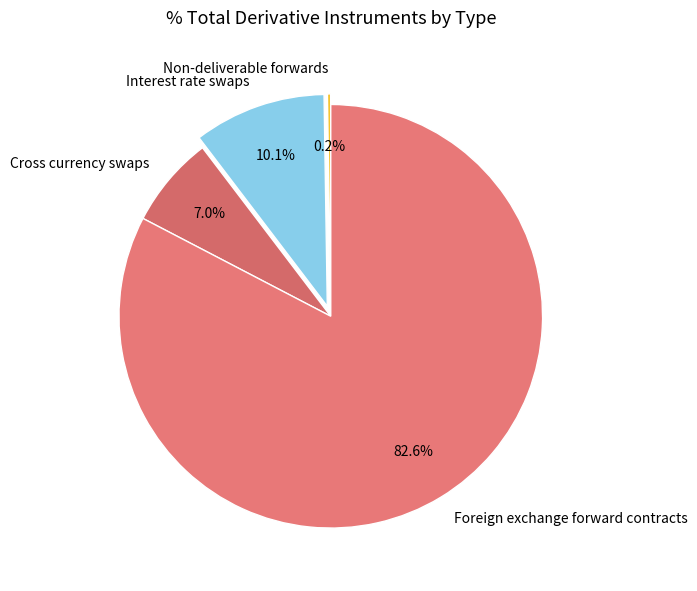

Does Foreign exchange forward contracts account for over 50% of the chart?

Yes